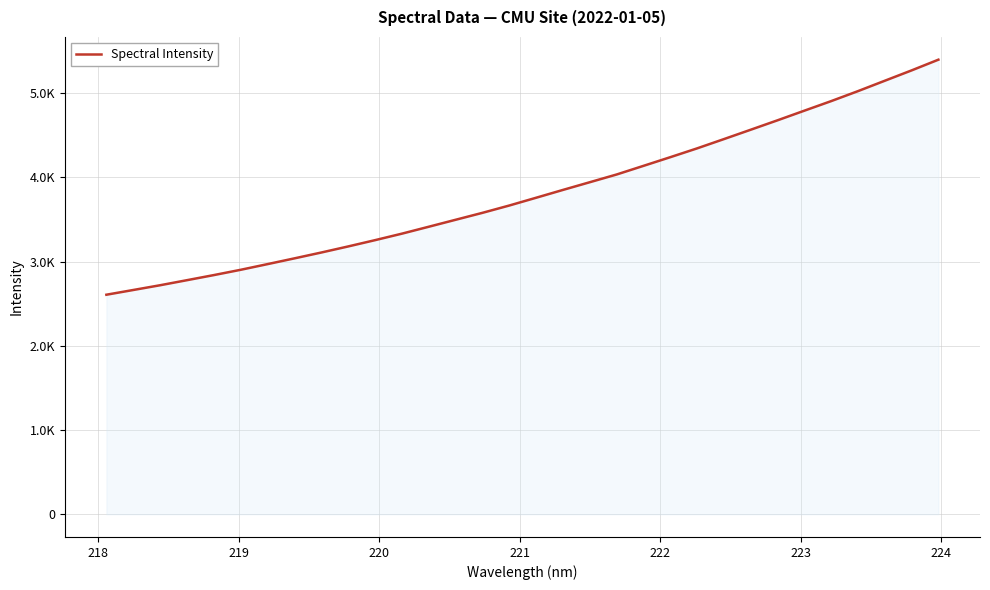

Does the chart display data point markers on the line(s)?

No